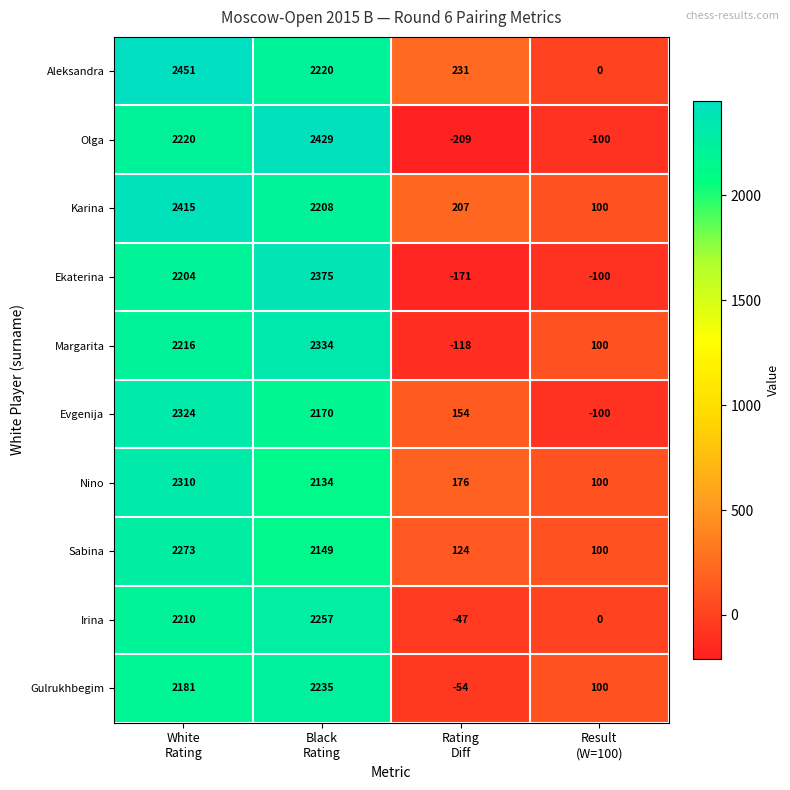

How many positive values does the Gulrukhbegim series have?

3